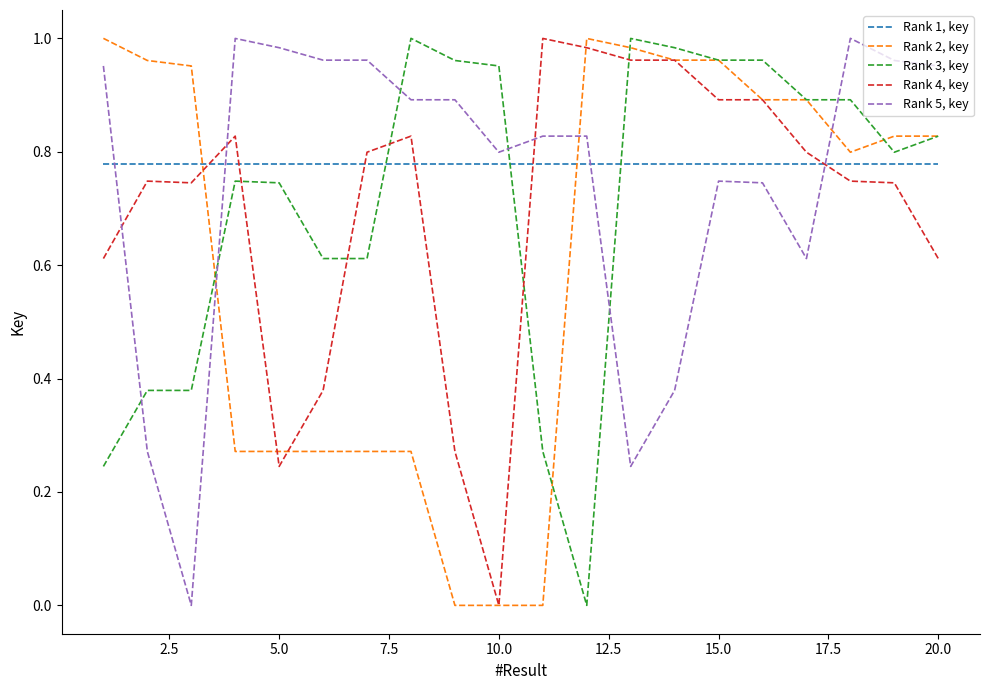

True or false: Rank 1, key and Rank 4, key intersect in this chart.

True